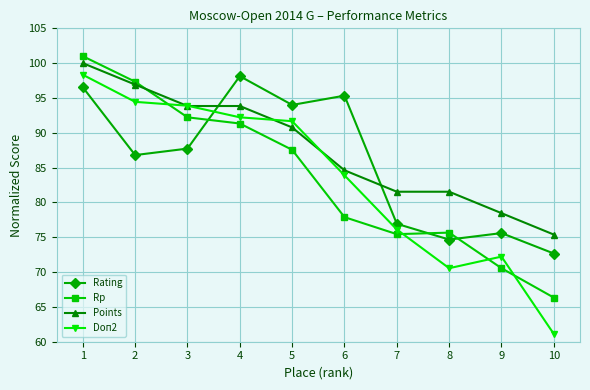

What is the difference between the maximum and minimum values in the Rating series?

25.5